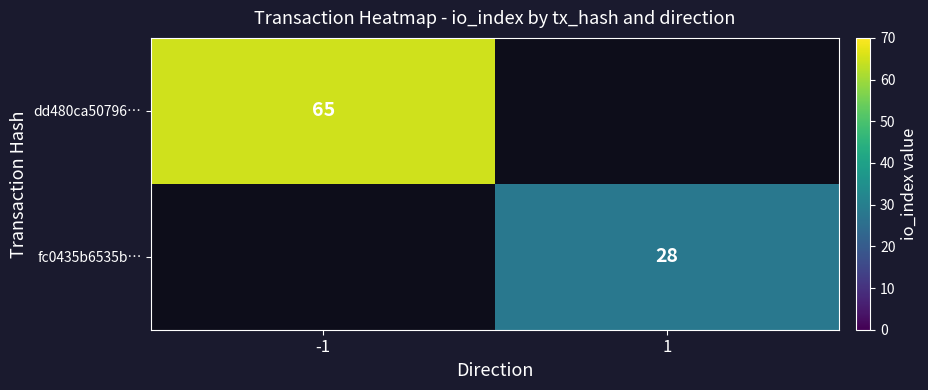

Is the value of fc0435b6535b… at 1 greater than the value of dd480ca50796… at -1?

No